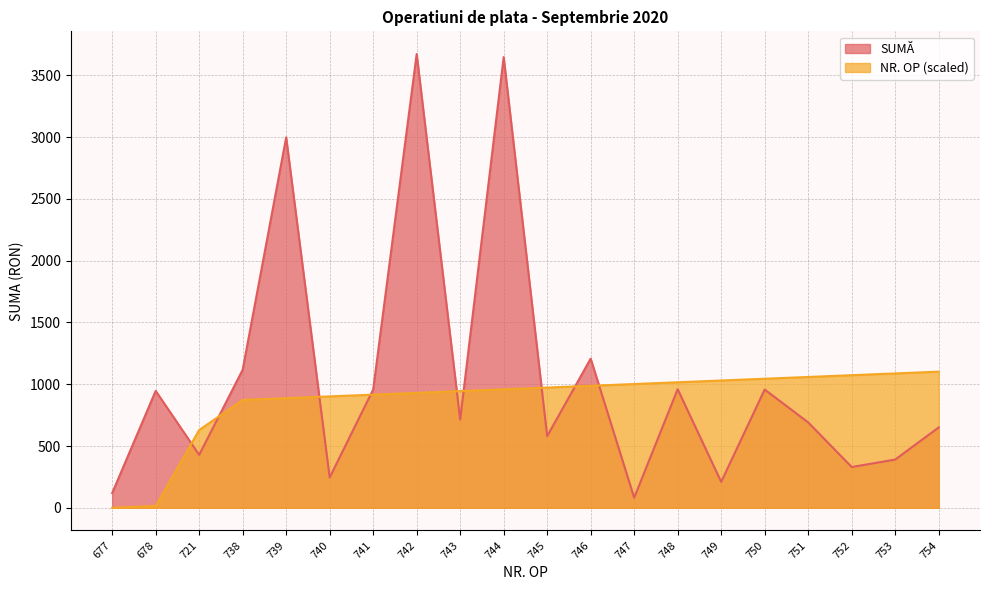

After their last crossing, which series has the higher values: NR. OP or SUMĂ?

NR. OP